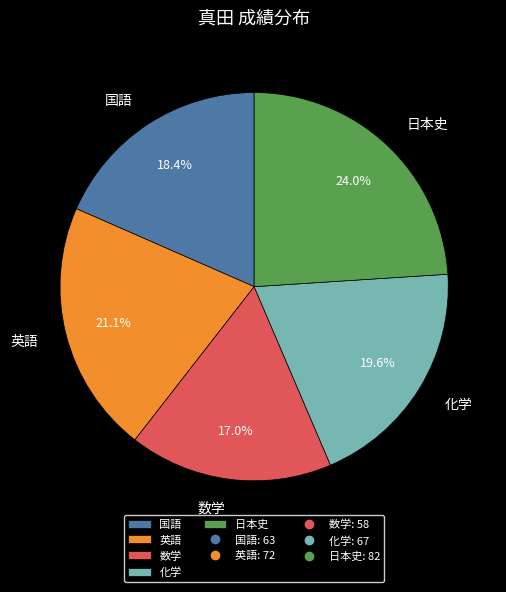

Does 日本史 represent more than half of the total?

No